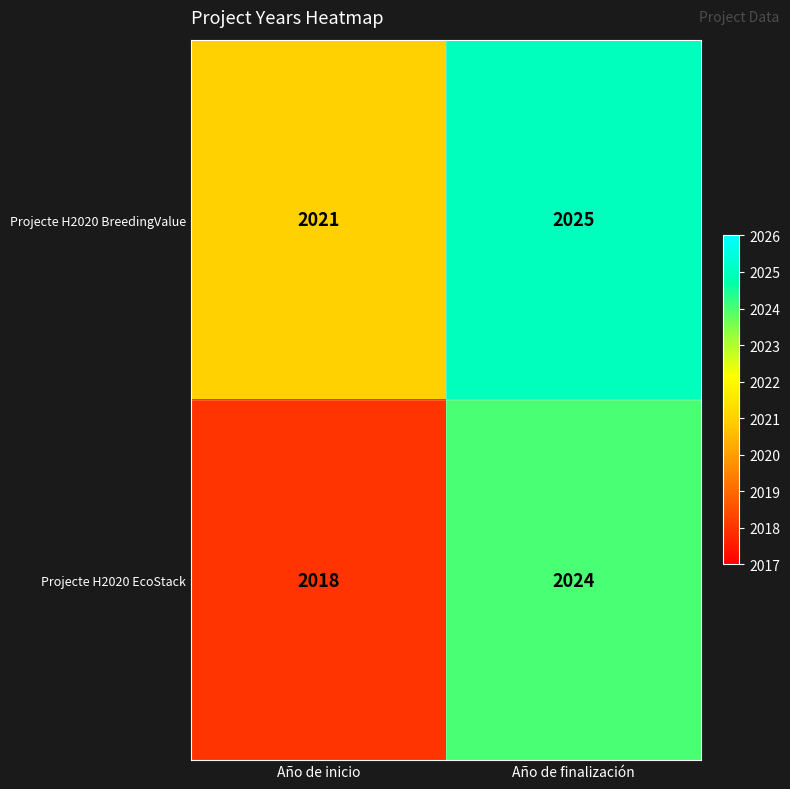

What is the sum of all Projecte H2020 EcoStack values?

4042